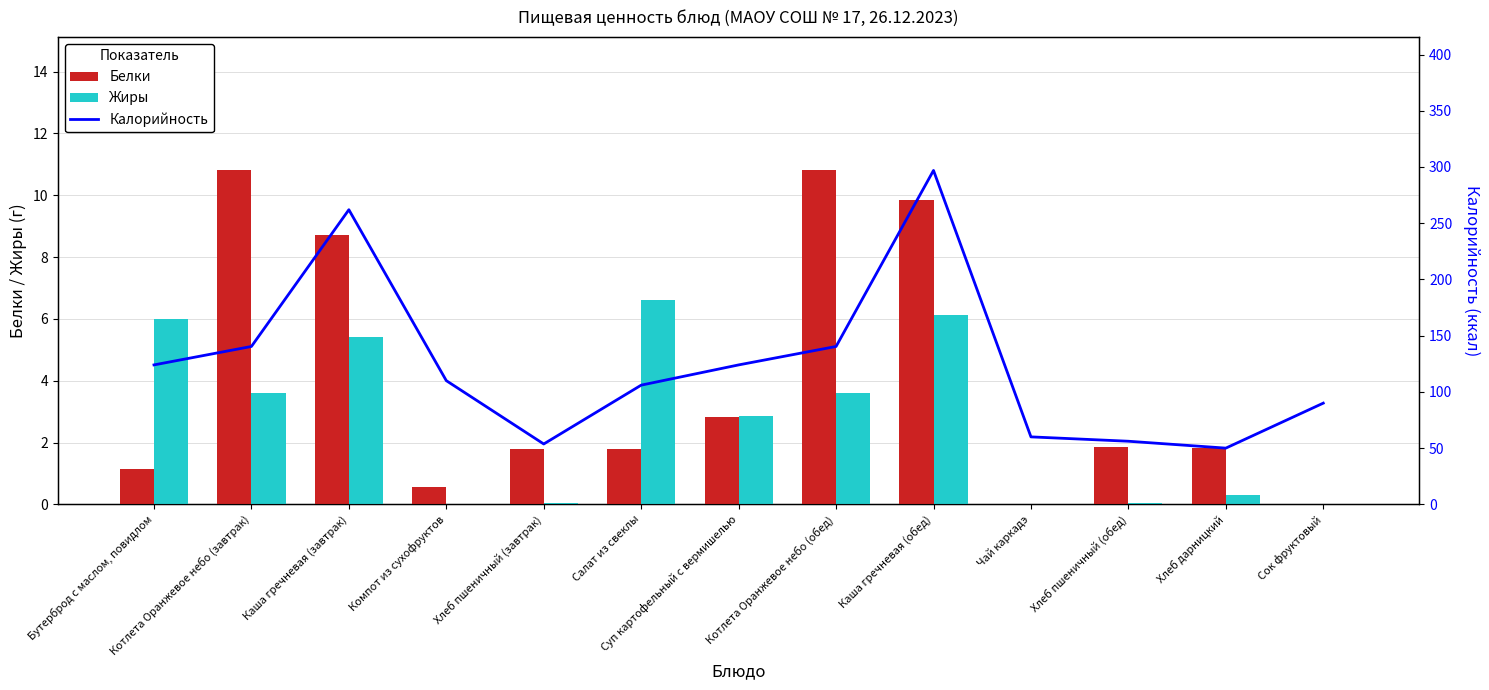

What is the spread (max minus min) of values at Компот из сухофруктов?

110.0